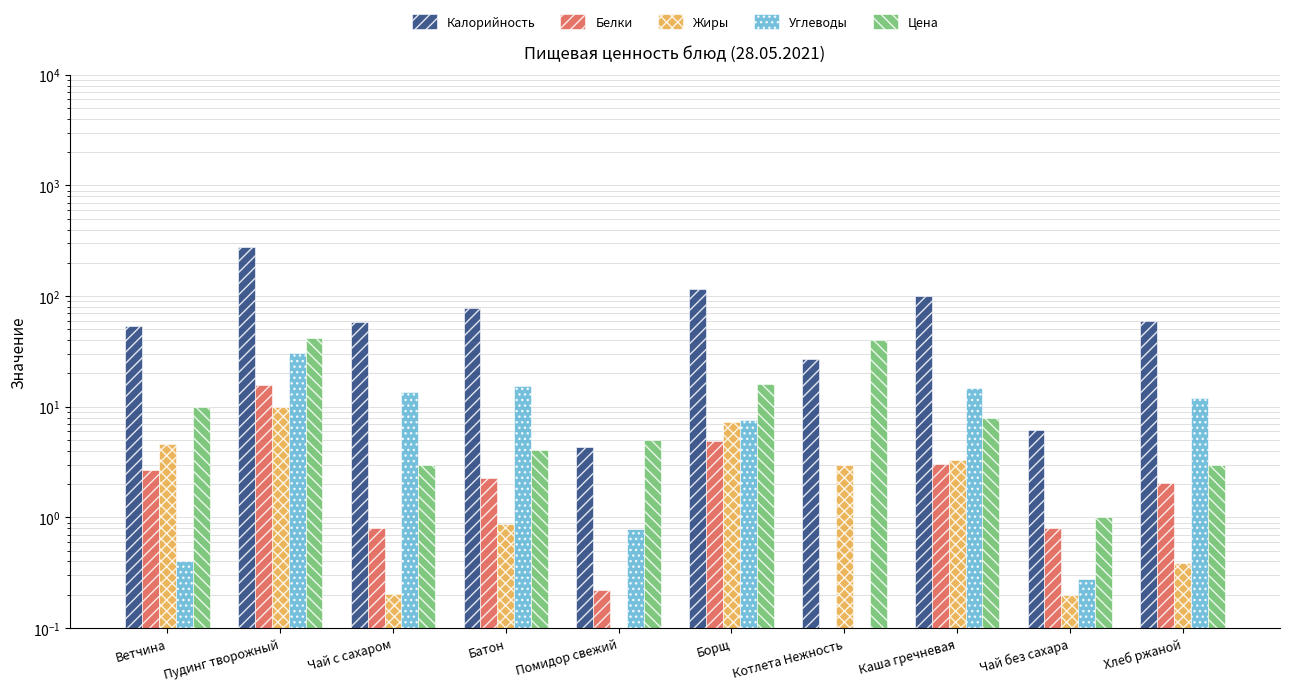

Does the chart contain stacked bars?

No